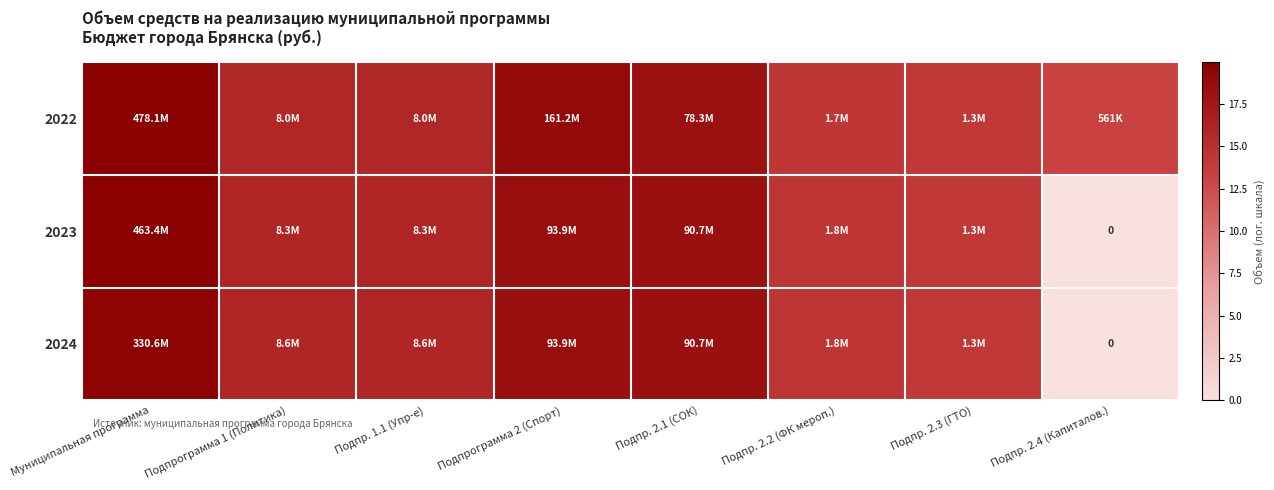

The value of 2023 at Подпр. 2.1 (СОК) is 18.3. True or false?

True